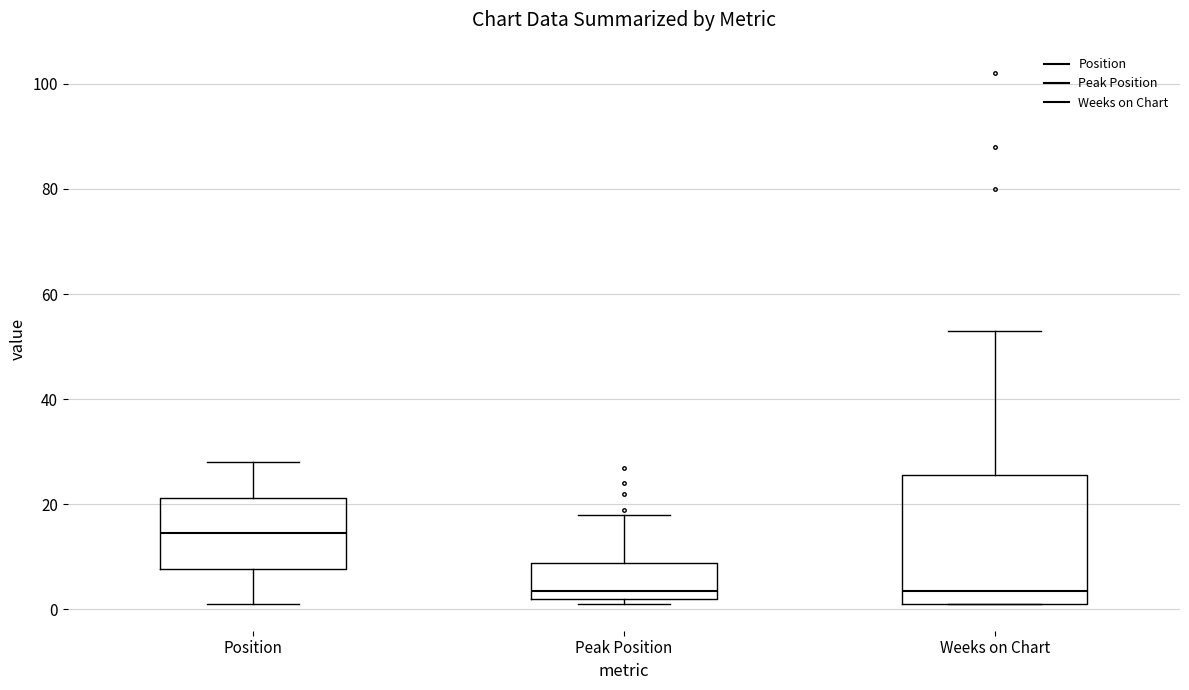

Where does the upper whisker of the box for Position end on the y-axis? The values are not printed on the chart, so give them approximately, as read against the axis.

28